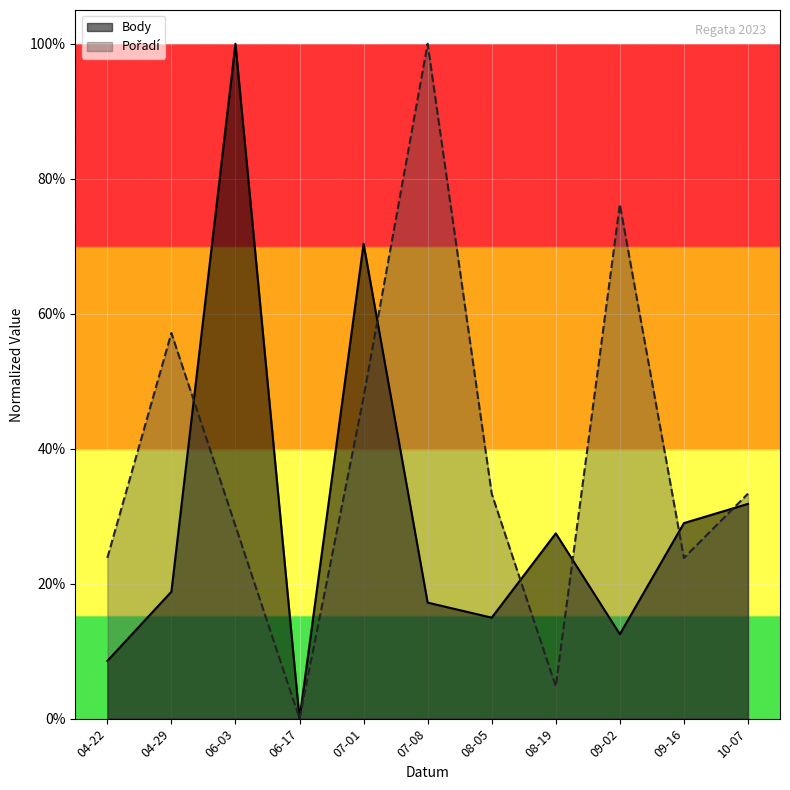

What is the maximum value shown in the chart?

1.0